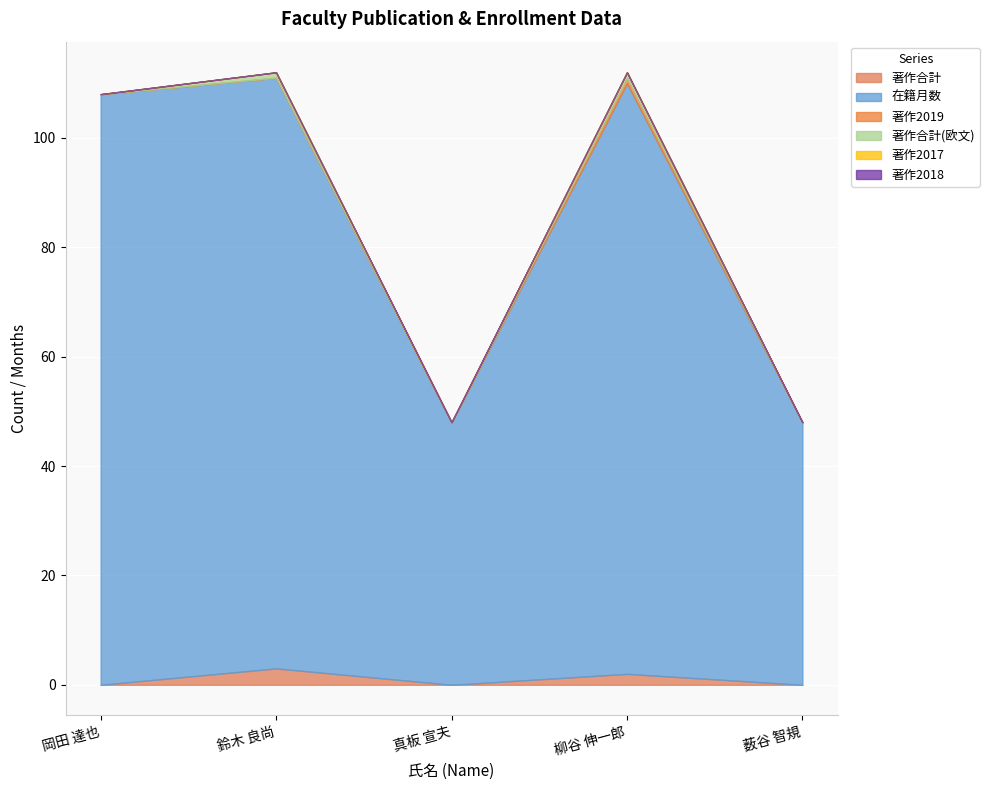

What position from the right is 薮谷 智規?

1